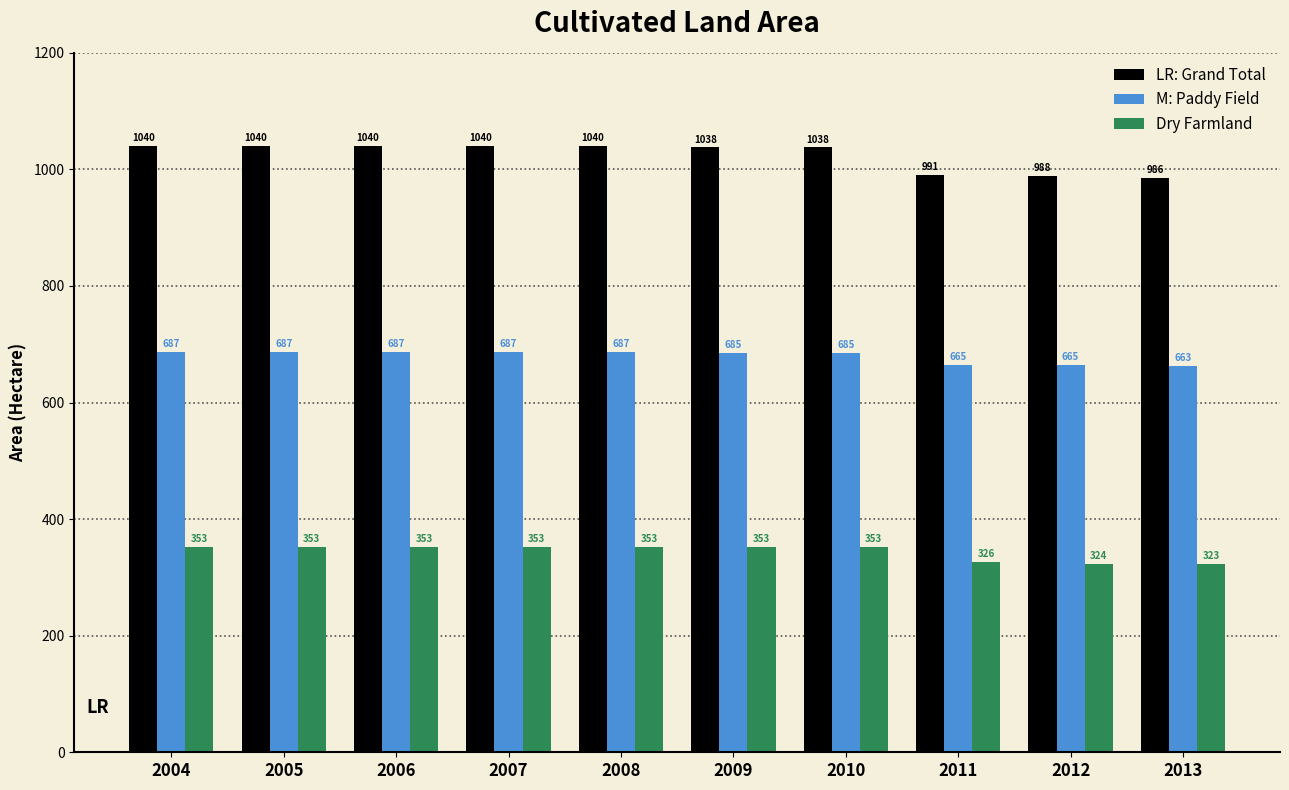

What is the minimum value shown in the chart?

322.8